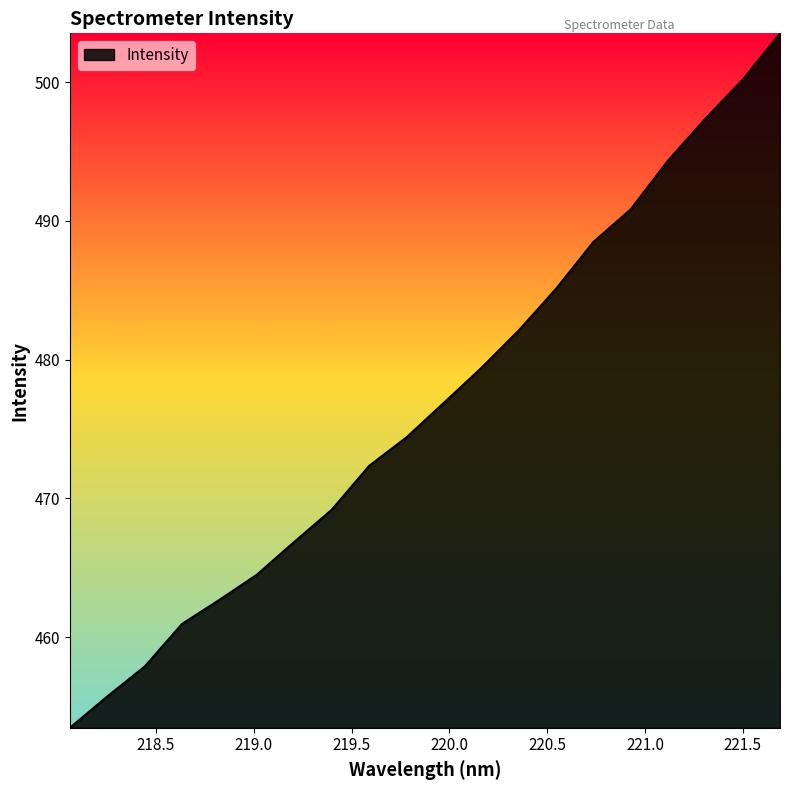

What is the minimum value shown in the chart?

453.5